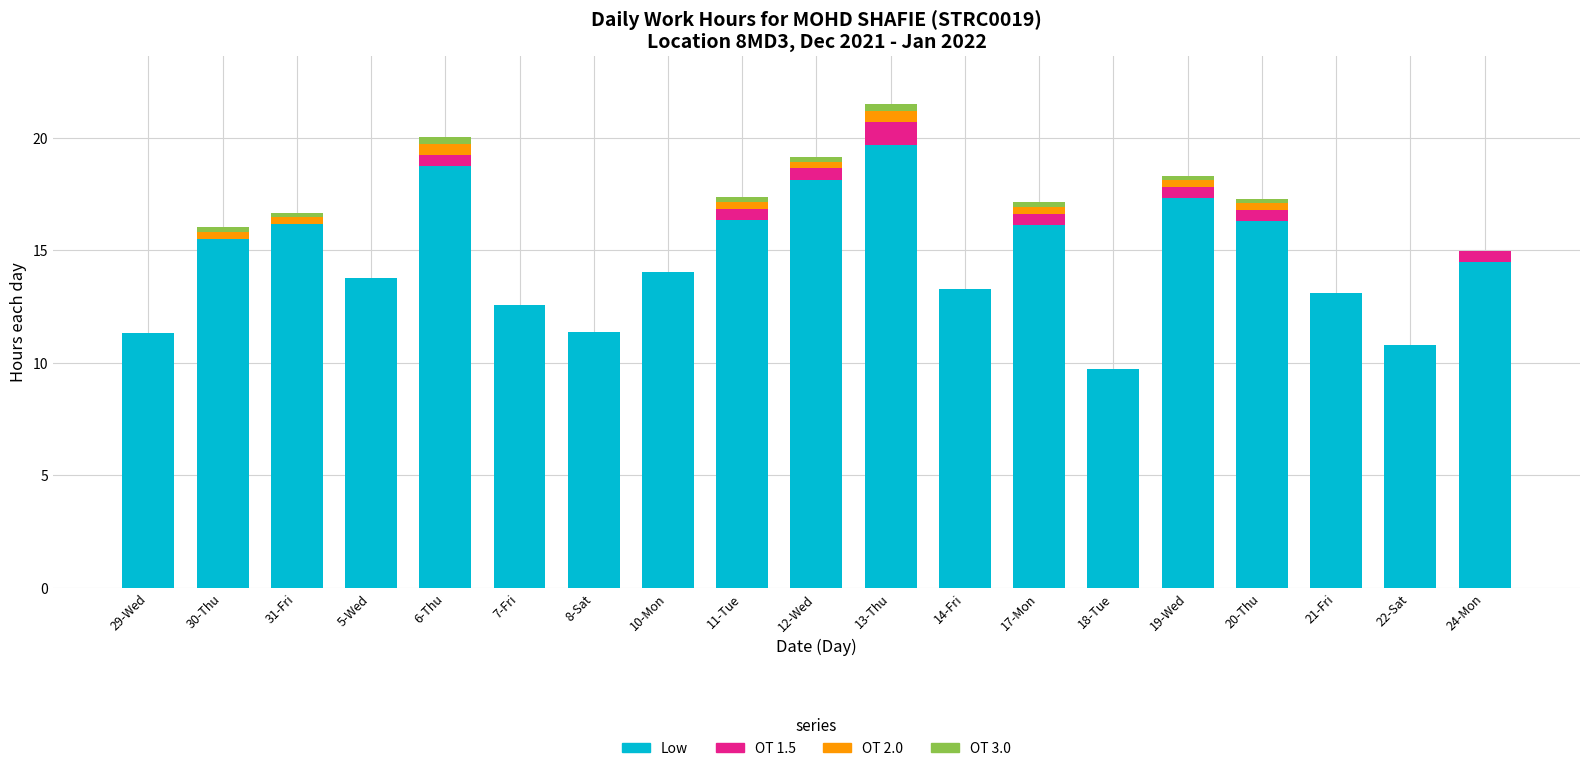

What is the highest value of the Low series?

19.7